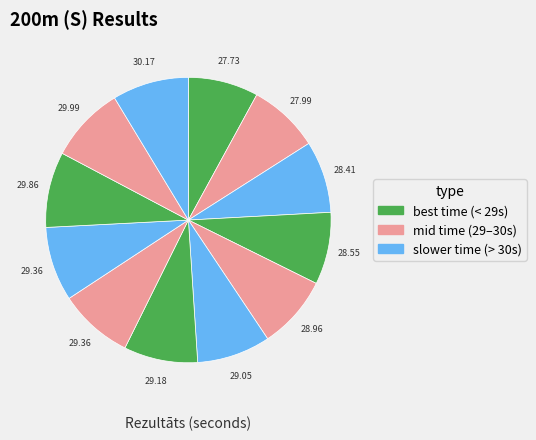

How many slices are in this pie chart?

12